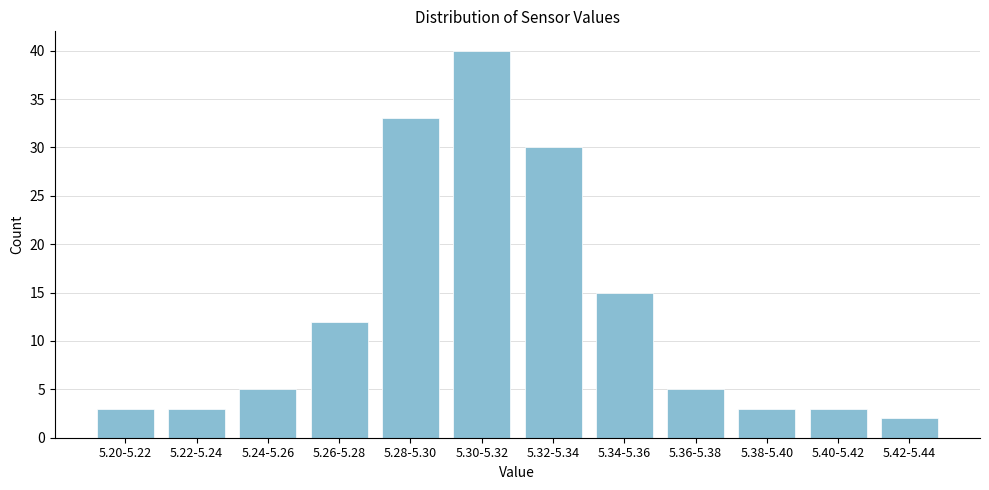

Reading right to left, transcribe all the data shown in this chart.

2	3	3	5	15	30	40	33	12	5	3	3